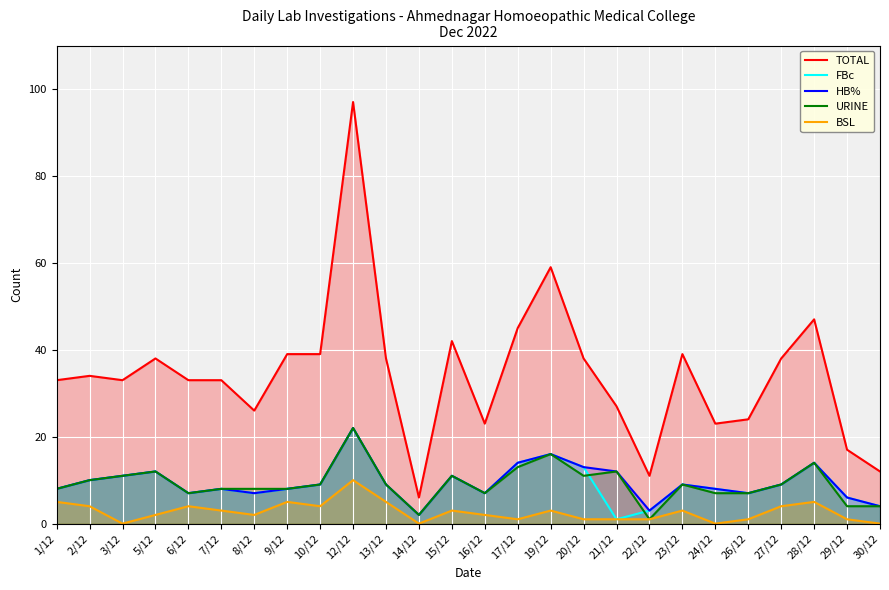

The HB% series shows 9 at 10/12. True or false?

True